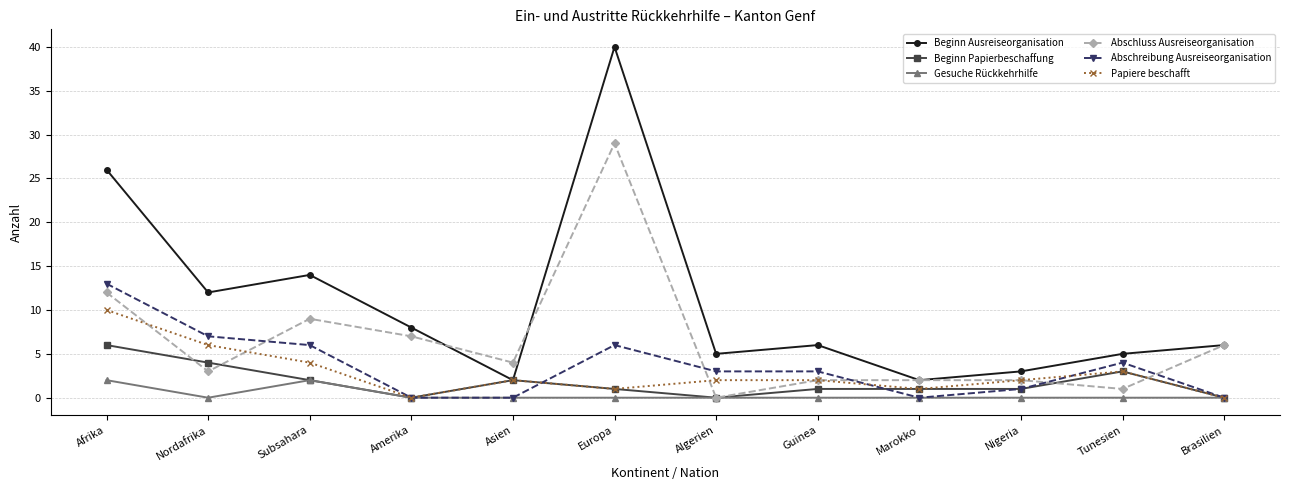

What is the spread (max minus min) of values at Marokko?

2